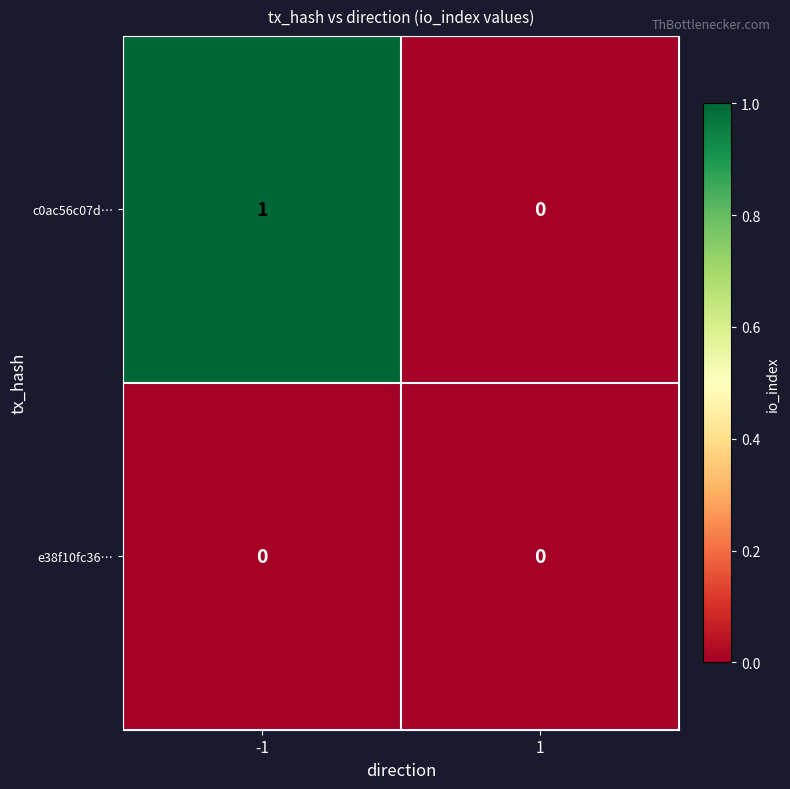

Is it true that c0ac56c07d… equals 0 at -1?

False